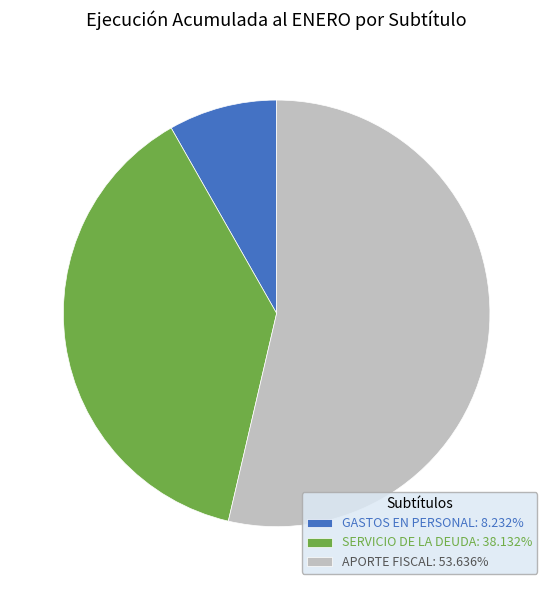

Does any single category account for the majority?

Yes